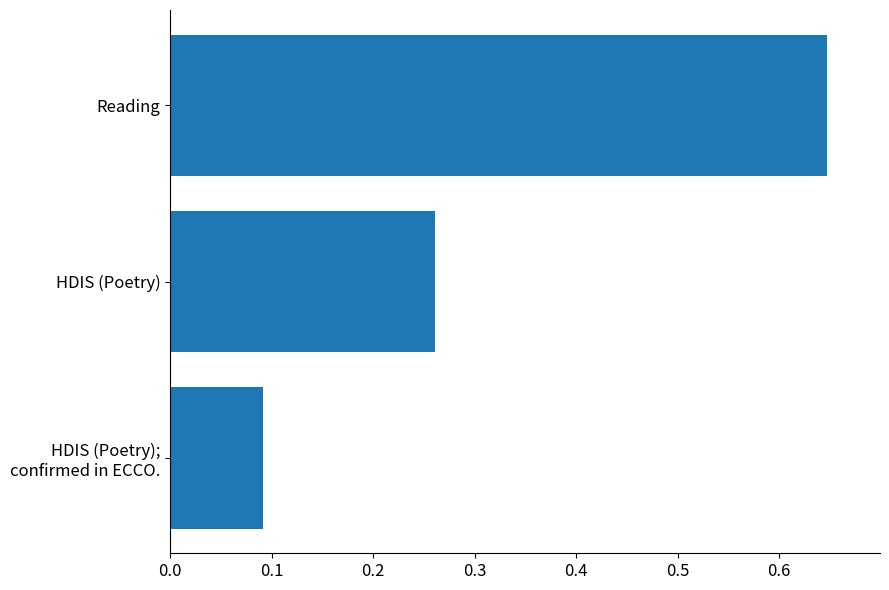

Rank the categories by value from lowest to highest.

HDIS (Poetry);
confirmed in ECCO., HDIS (Poetry), Reading